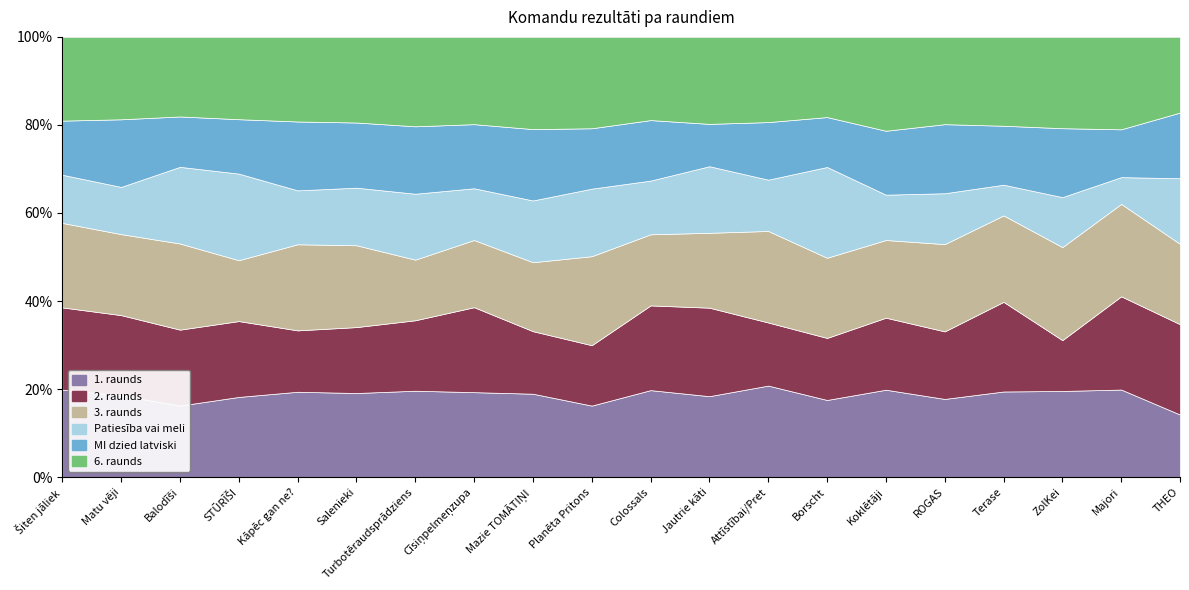

Reading left to right, list all the values displayed in this chart.

1. raunds: Šiten jāliek=118	Matu vēji=116	Balodīši=98	STŪRĪŠI=112	Kāpēc gan ne?=114	Salenieki=111	Turbotēraudsprādziens=114	Cīsiņpelmeņzupa=110	Mazie TOMĀTIŅI=104	Planēta Pritons=90	Colossals=115	Jautrie kāti=107	Attīstībai/Pret=116	Borscht=102	Koklētāji=108	ROGAS=103	Terase=106	ZolKei=100	Majori=108	THEO=81
2. raunds: Šiten jāliek=111	Matu vēji=114	Balodīši=104	STŪRĪŠI=106	Kāpēc gan ne?=82	Salenieki=87	Turbotēraudsprādziens=93	Cīsiņpelmeņzupa=110	Mazie TOMĀTIŅI=78	Planēta Pritons=76	Colossals=112	Jautrie kāti=117	Attīstībai/Pret=80	Borscht=82	Koklētāji=89	ROGAS=89	Terase=111	ZolKei=59	Majori=115	THEO=117
3. raunds: Šiten jāliek=114	Matu vēji=115	Balodīši=118	STŪRĪŠI=85	Kāpēc gan ne?=115	Salenieki=108	Turbotēraudsprādziens=80	Cīsiņpelmeņzupa=87	Mazie TOMĀTIŅI=86	Planēta Pritons=112	Colossals=94	Jautrie kāti=99	Attīstībai/Pret=116	Borscht=106	Koklētāji=96	ROGAS=115	Terase=107	ZolKei=108	Majori=114	THEO=104
Patiesība vai meli: Šiten jāliek=65	Matu vēji=67	Balodīši=105	STŪRĪŠI=121	Kāpēc gan ne?=72	Salenieki=76	Turbotēraudsprādziens=87	Cīsiņpelmeņzupa=67	Mazie TOMĀTIŅI=77	Planēta Pritons=85	Colossals=71	Jautrie kāti=88	Attīstībai/Pret=65	Borscht=120	Koklētāji=56	ROGAS=67	Terase=38	ZolKei=58	Majori=33	THEO=85
MI dzied latviski: Šiten jāliek=73	Matu vēji=96	Balodīši=69	STŪRĪŠI=76	Kāpēc gan ne?=92	Salenieki=86	Turbotēraudsprādziens=89	Cīsiņpelmeņzupa=83	Mazie TOMĀTIŅI=89	Planēta Pritons=76	Colossals=80	Jautrie kāti=56	Attīstībai/Pret=73	Borscht=66	Koklētāji=79	ROGAS=91	Terase=73	ZolKei=80	Majori=59	THEO=85
6. raunds: Šiten jāliek=113	Matu vēji=117	Balodīši=109	STŪRĪŠI=115	Kāpēc gan ne?=113	Salenieki=113	Turbotēraudsprādziens=118	Cīsiņpelmeņzupa=113	Mazie TOMĀTIŅI=115	Planēta Pritons=115	Colossals=110	Jautrie kāti=115	Attīstībai/Pret=108	Borscht=106	Koklētāji=116	ROGAS=115	Terase=110	ZolKei=106	Majori=114	THEO=98